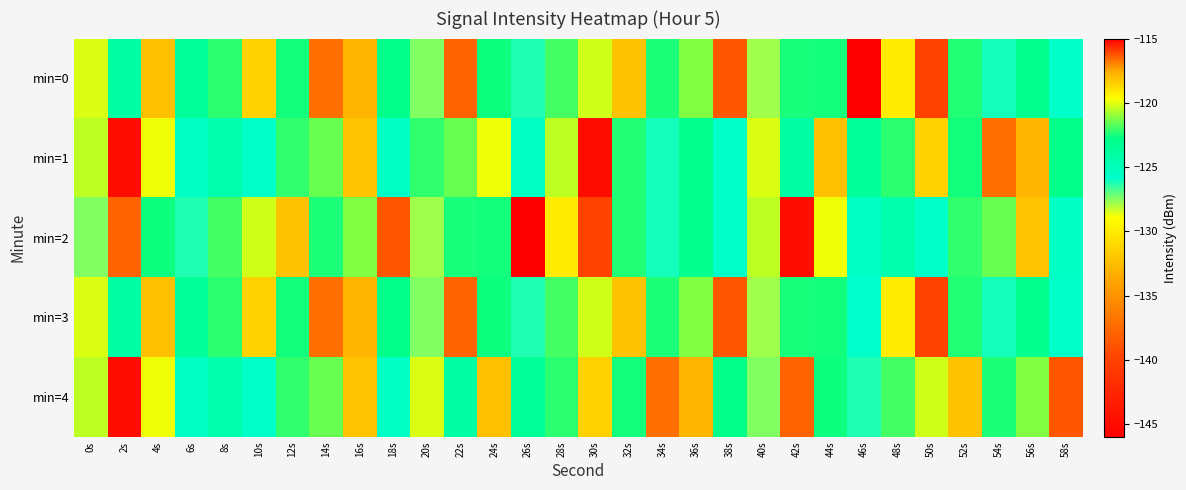

What is the smallest value displayed?

-145.9